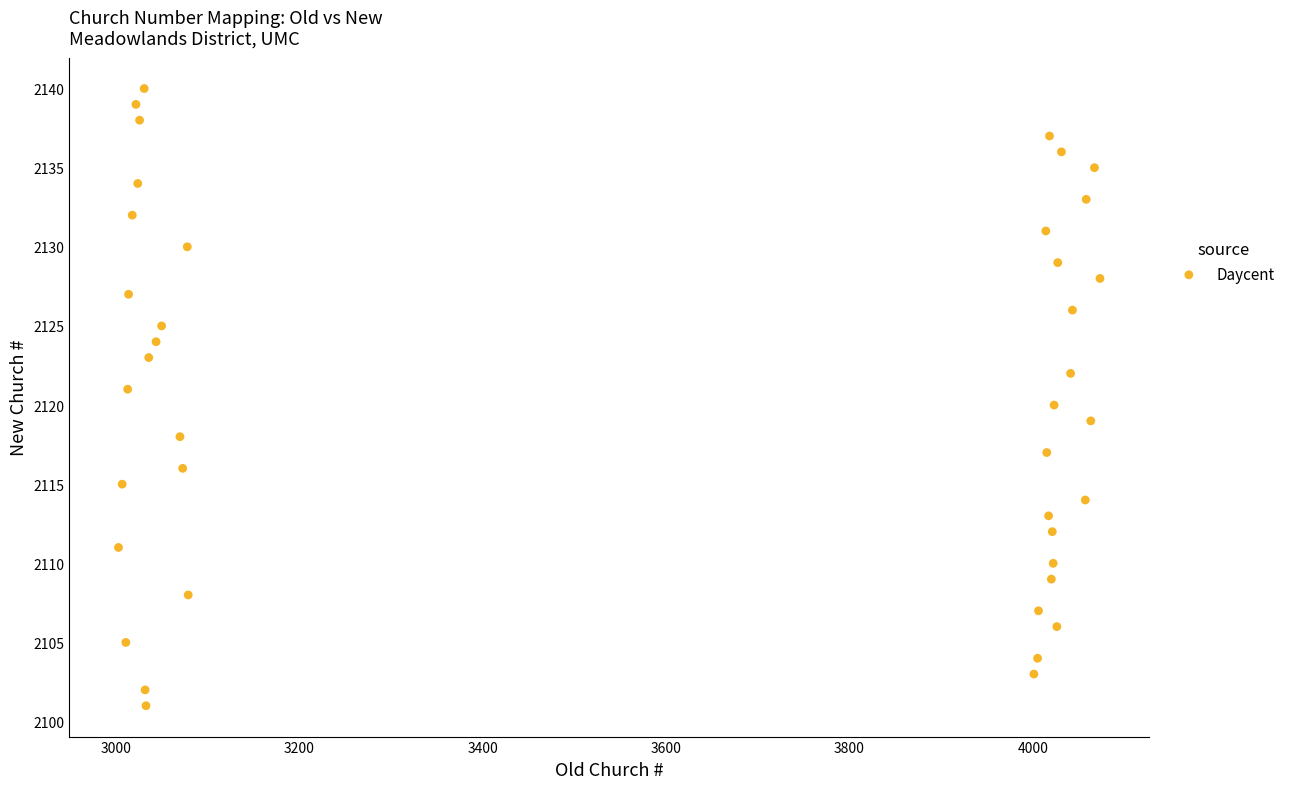

What is the range of Y values (max minus min)?

39